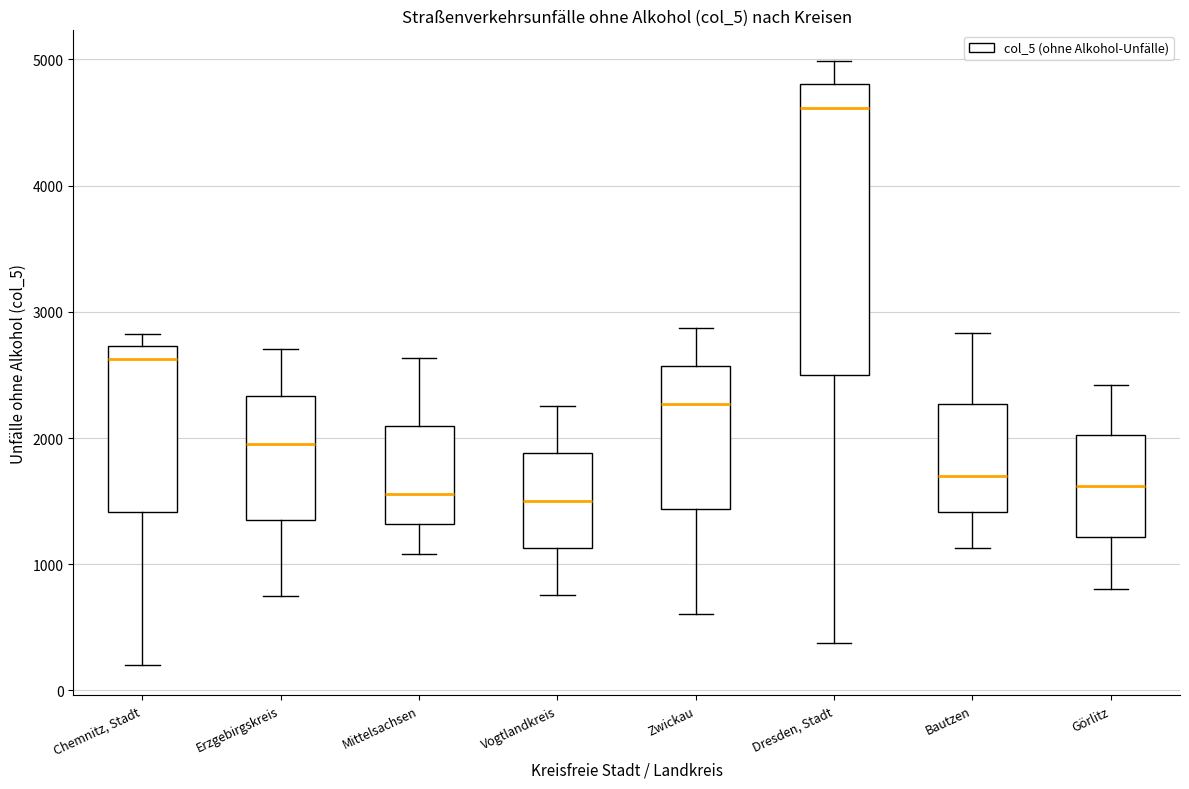

Which box has the highest median line?

Dresden, Stadt